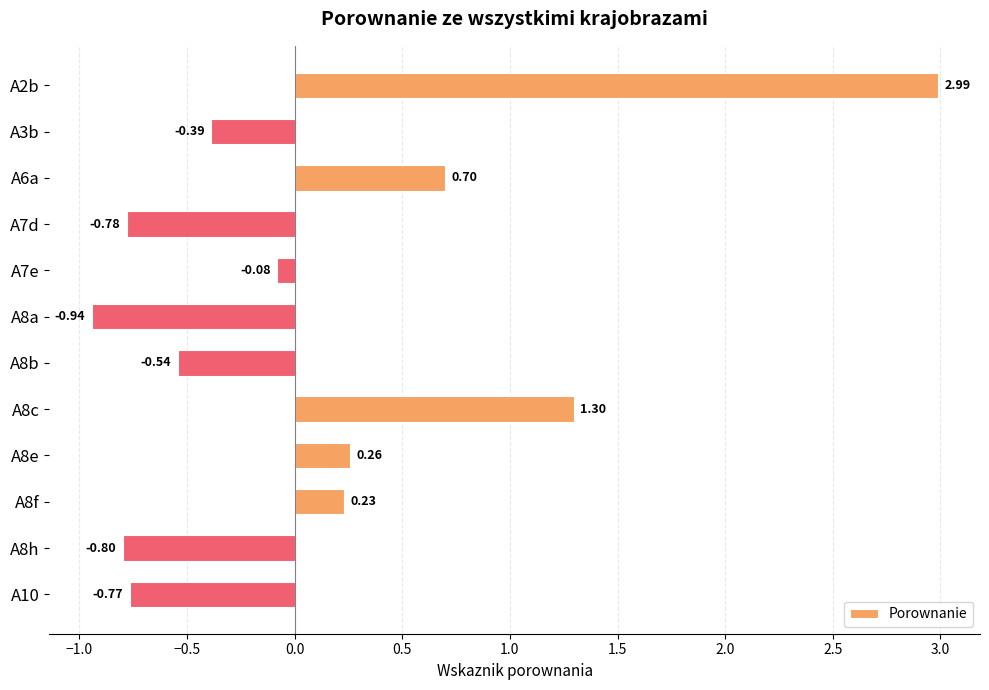

What is the difference between the maximum and minimum values?

3.9